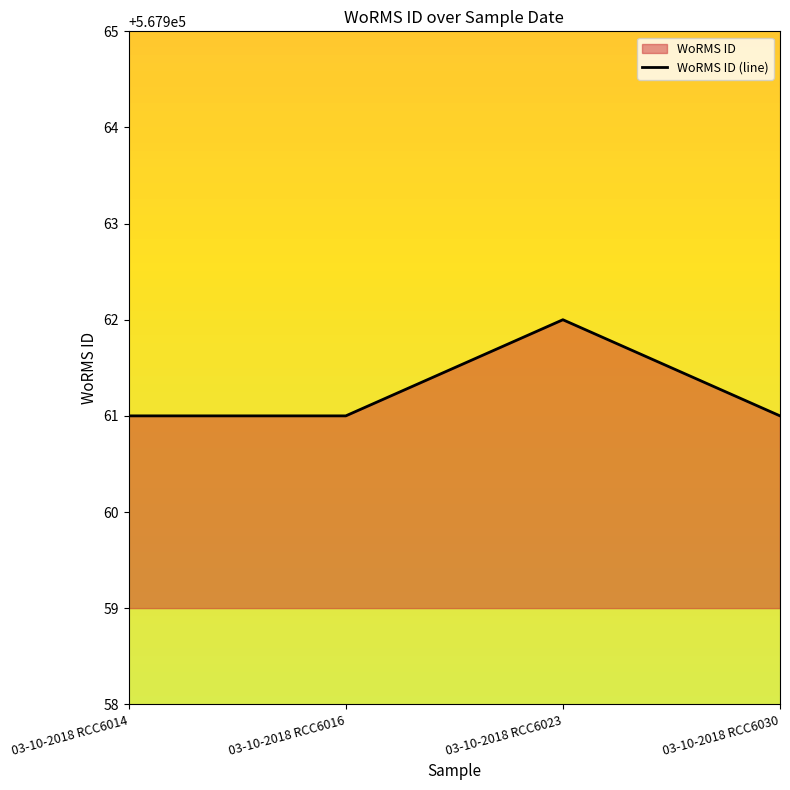

The value at 03-10-2018 RCC6030 is 567961. True or false?

True